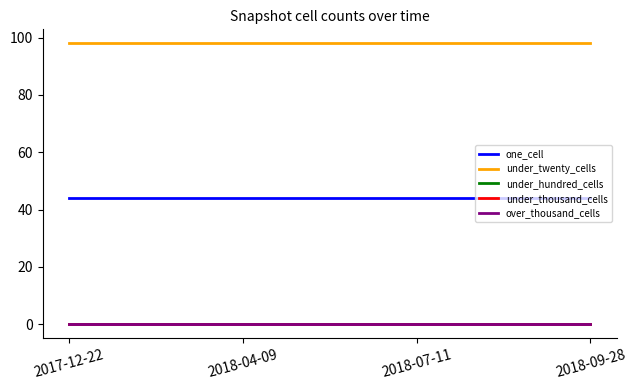

List the series in order of their peak value, lowest first.

under_hundred_cells, under_thousand_cells, over_thousand_cells, one_cell, under_twenty_cells